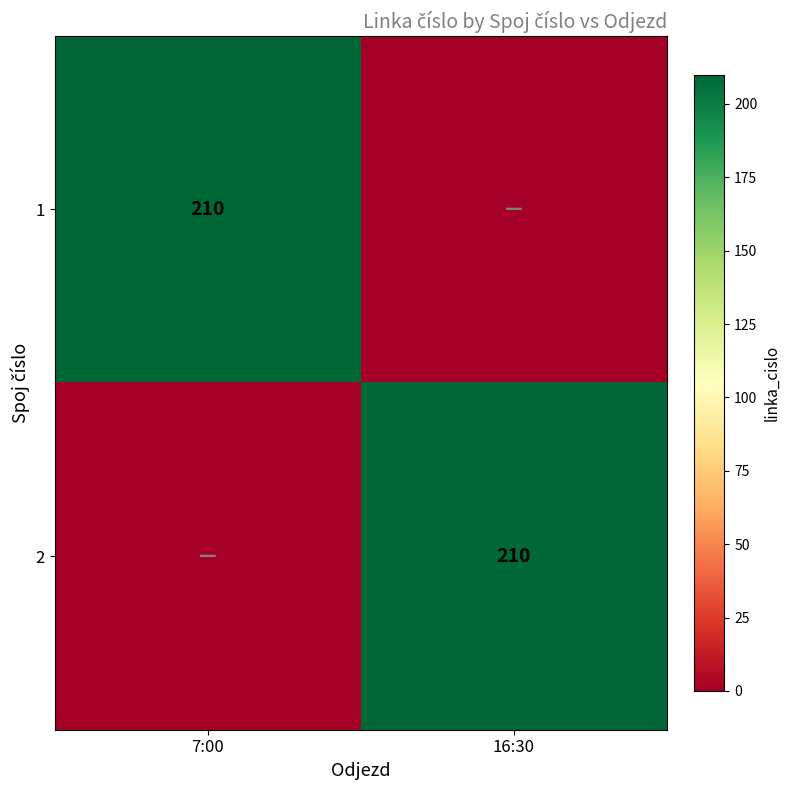

True or false: 2 has a value of 210 at 16:30.

True